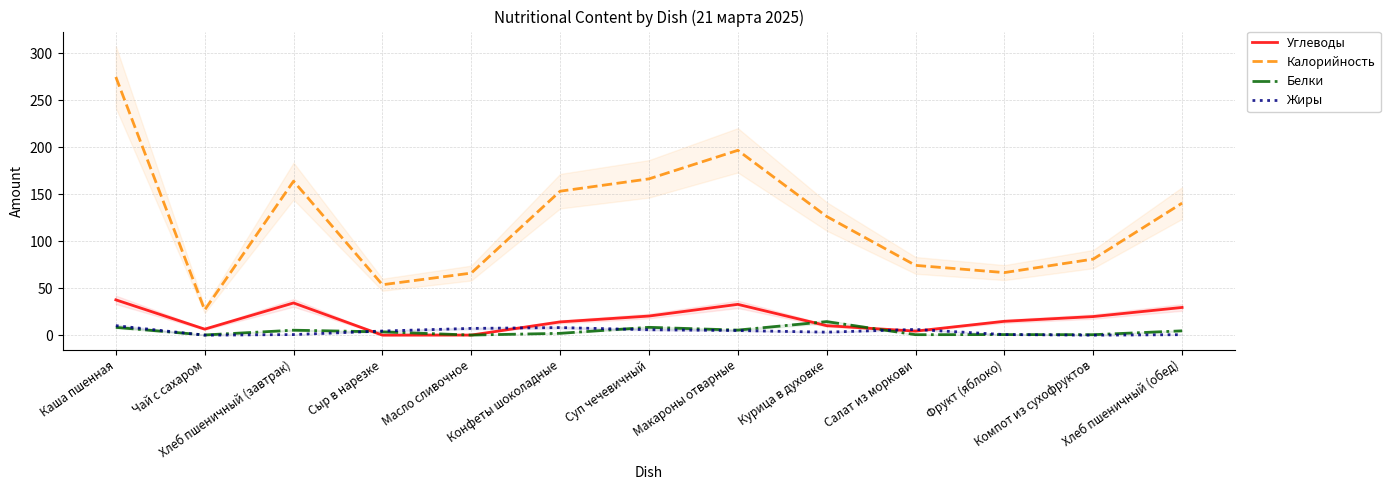

Reading right to left, transcribe all the data shown in this chart.

Углеводы: 29.5	19.8	14.8	4.3	10.1	32.8	20.4	14.1	0.1	0.0	34.3	6.4	37.6
Калорийность: 140.6	81.0	66.6	74.3	126.4	196.8	166.4	153.3	66.1	53.7	164.0	26.8	274.9
Белки: 4.6	0.5	0.6	0.5	14.4	5.4	8.3	1.9	0.1	3.5	5.3	0.2	8.3
Жиры: 0.5	0.0	0.6	6.1	3.2	4.9	5.8	8.1	7.2	4.4	0.6	0.0	10.1